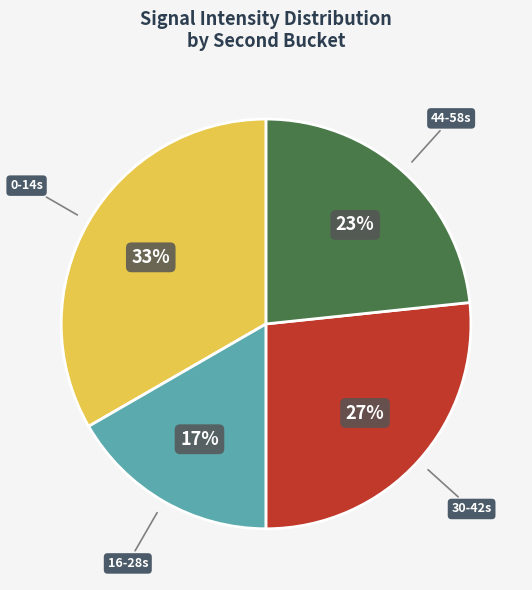

Is there a majority slice in this chart?

No